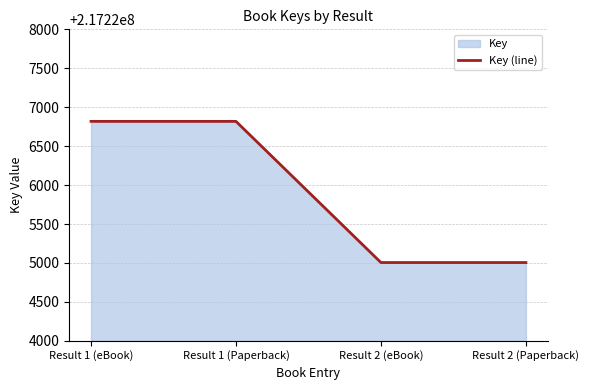

What is the change in value from Result 1 (eBook) to Result 2 (eBook)?

-1813